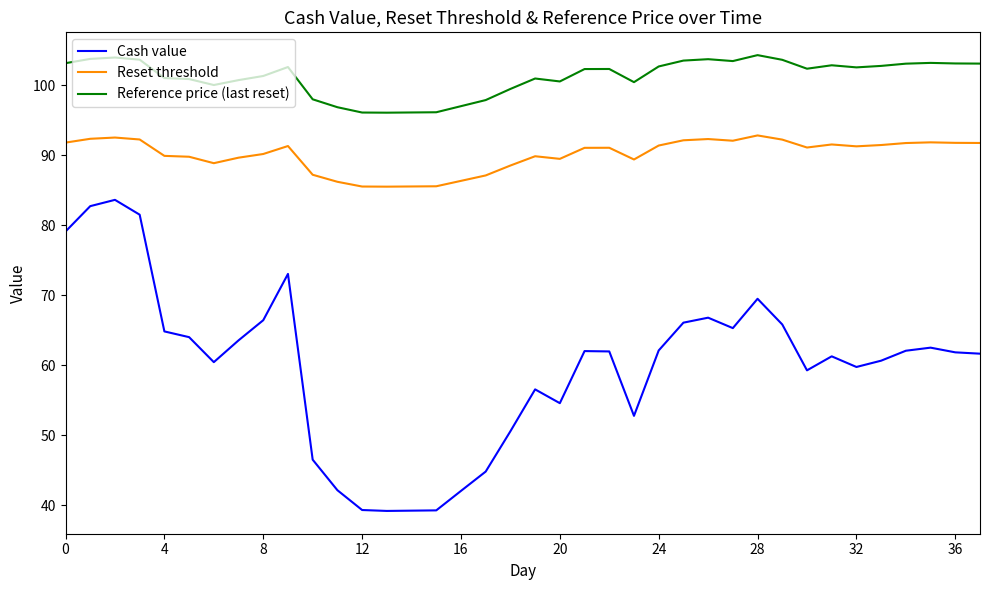

List the series in order of their peak value, lowest first.

Cash value, Reset threshold, Reference price (last reset)